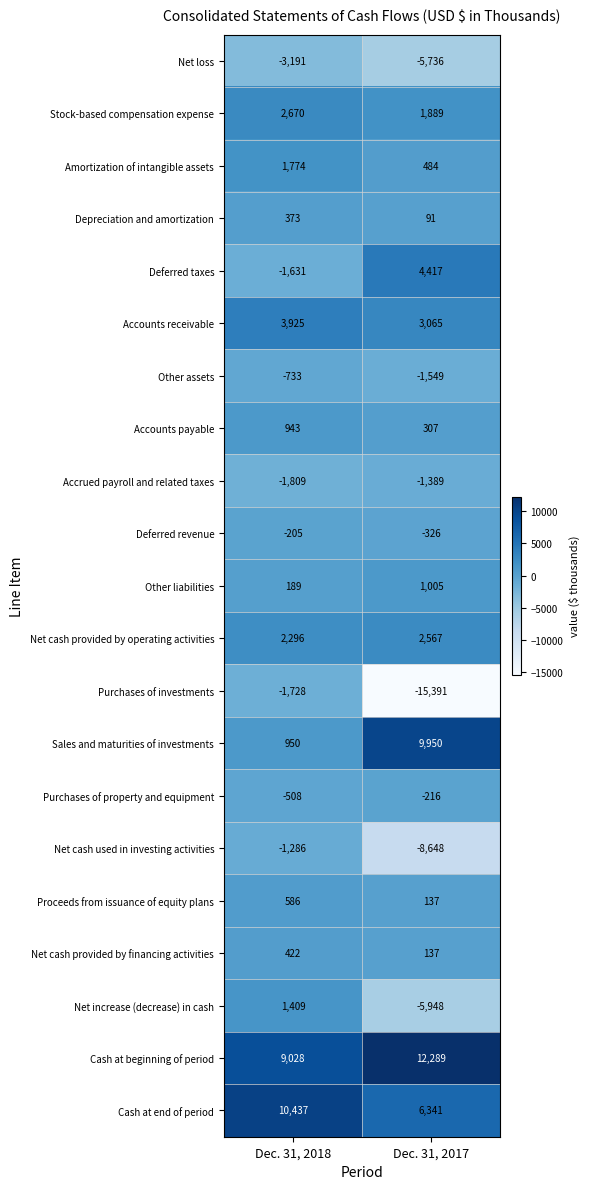

What is the sum of all Accrued payroll and related taxes values?

-3198